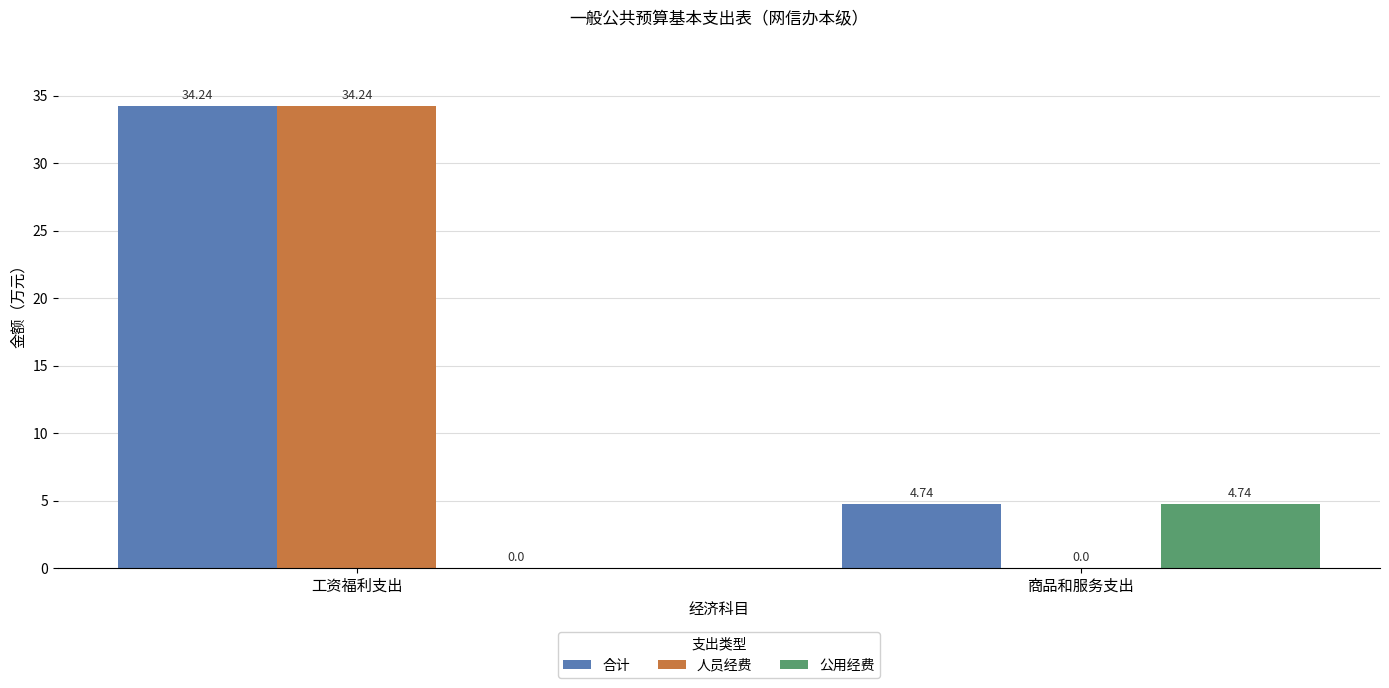

What is the average value of the 人员经费 series?

17.1